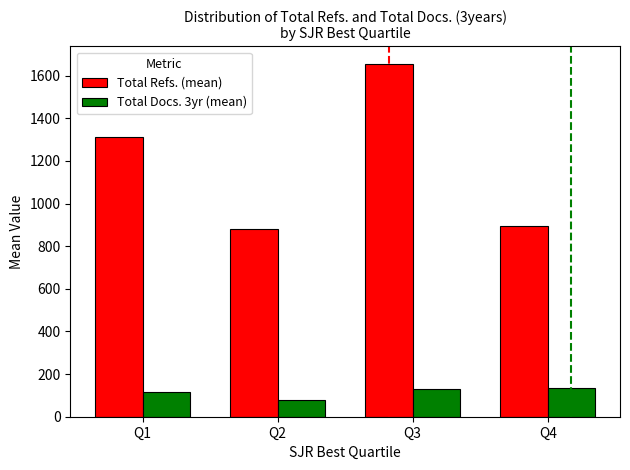

The value of Total Refs. (mean) at Q1 is 1763.5. True or false?

False